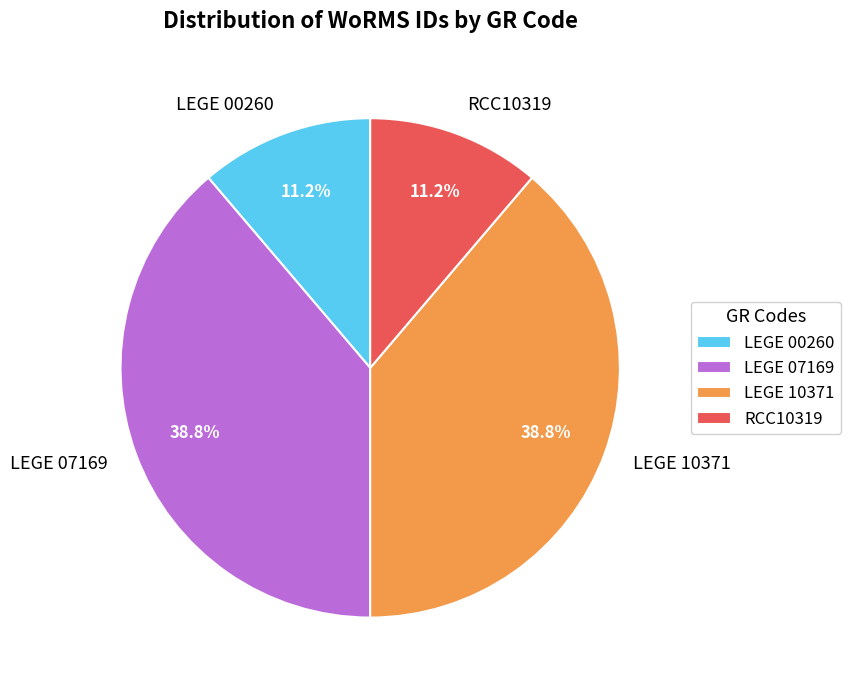

Is LEGE 07169 the majority of the pie?

No